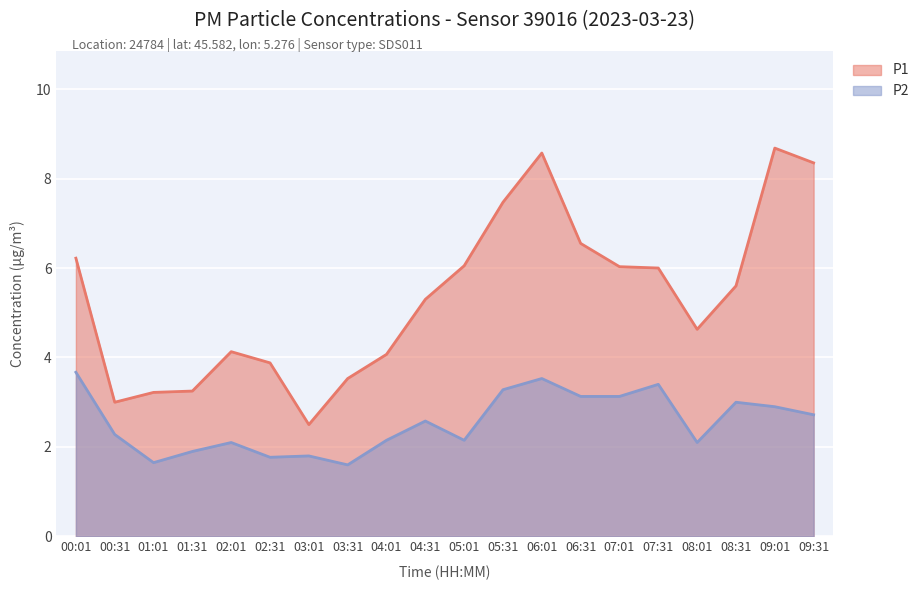

Rank the series by their average value, from highest to lowest.

P1, P2